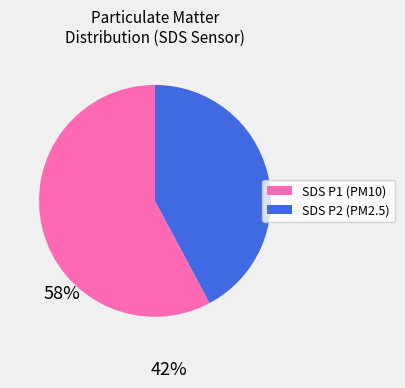

Rank the categories by value from lowest to highest.

SDS P2 (PM2.5), SDS P1 (PM10)